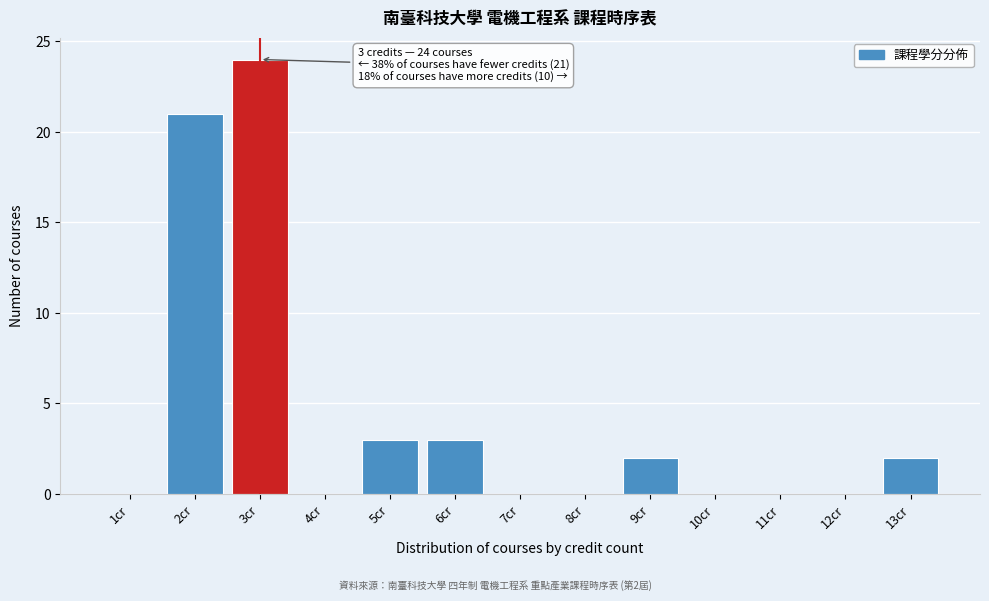

Reading left to right, transcribe all the data shown in this chart.

1cr=0	2cr=21	3cr=24	4cr=0	5cr=3	6cr=3	7cr=0	8cr=0	9cr=2	10cr=0	11cr=0	12cr=0	13cr=2